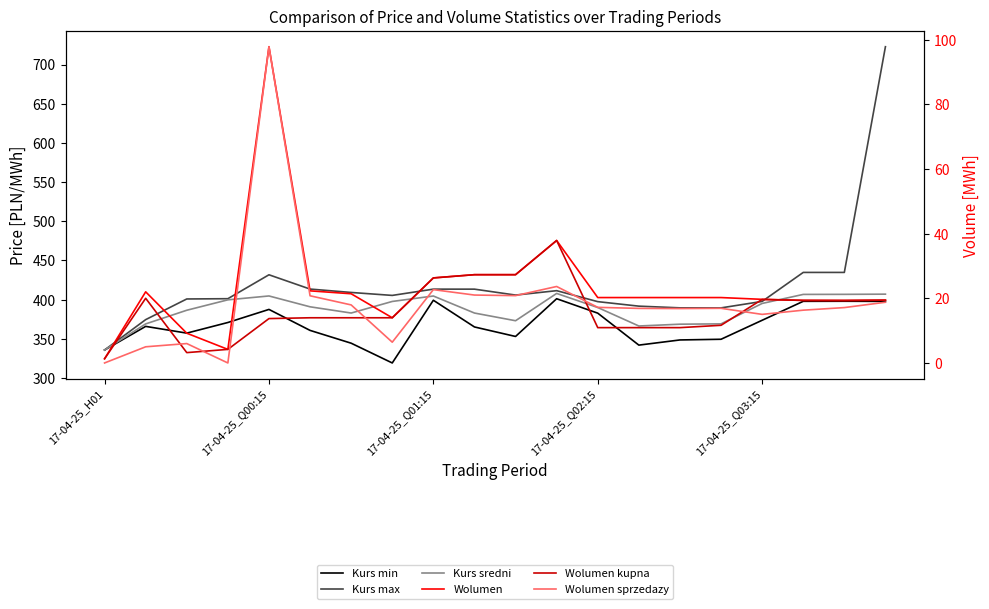

True or false: Kurs sredni has a value of 335.6 at 17-04-25_H01.

True